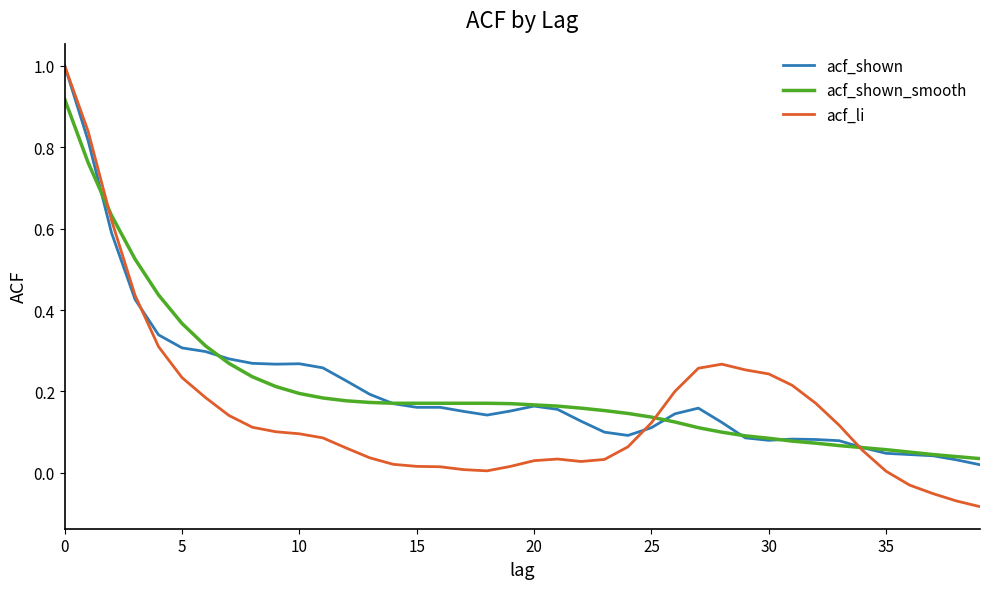

Which series has the largest range (max minus min)?

acf_li